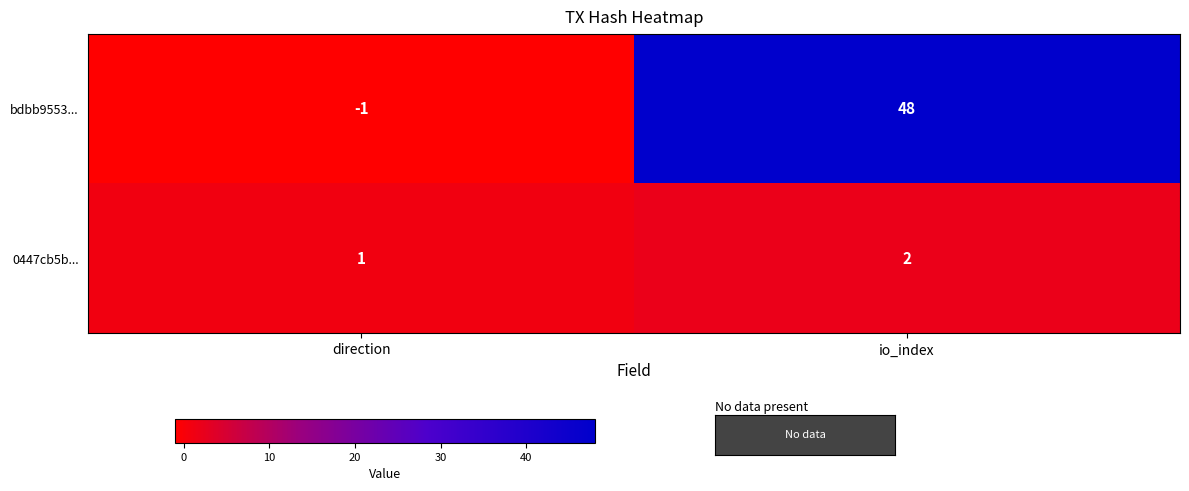

Is it true that bdbb9553... equals -1 at direction?

True